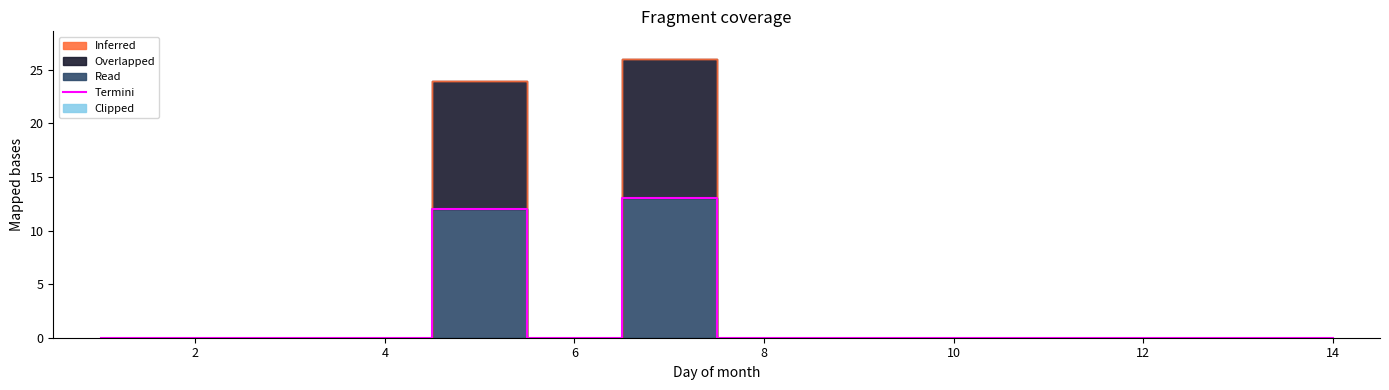

True or false: the data has more than 0 interior local peaks.

True